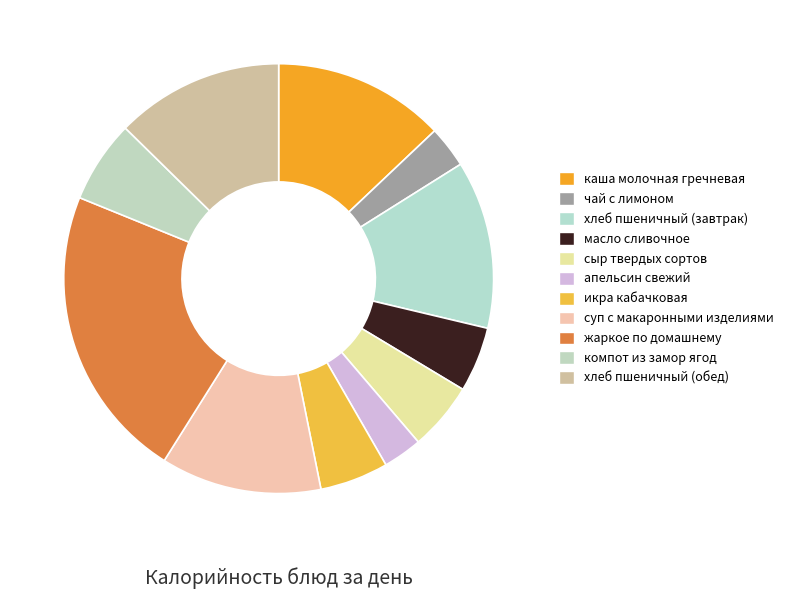

Does икра кабачковая represent more than half of the total?

No